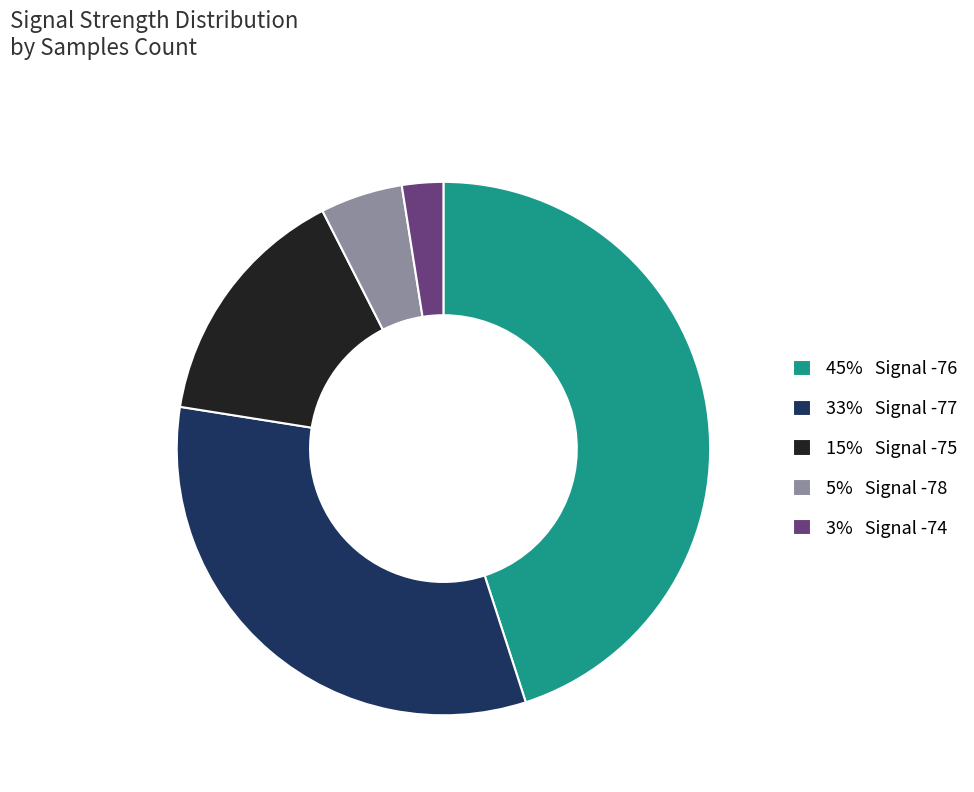

How many segments does this pie chart have?

5